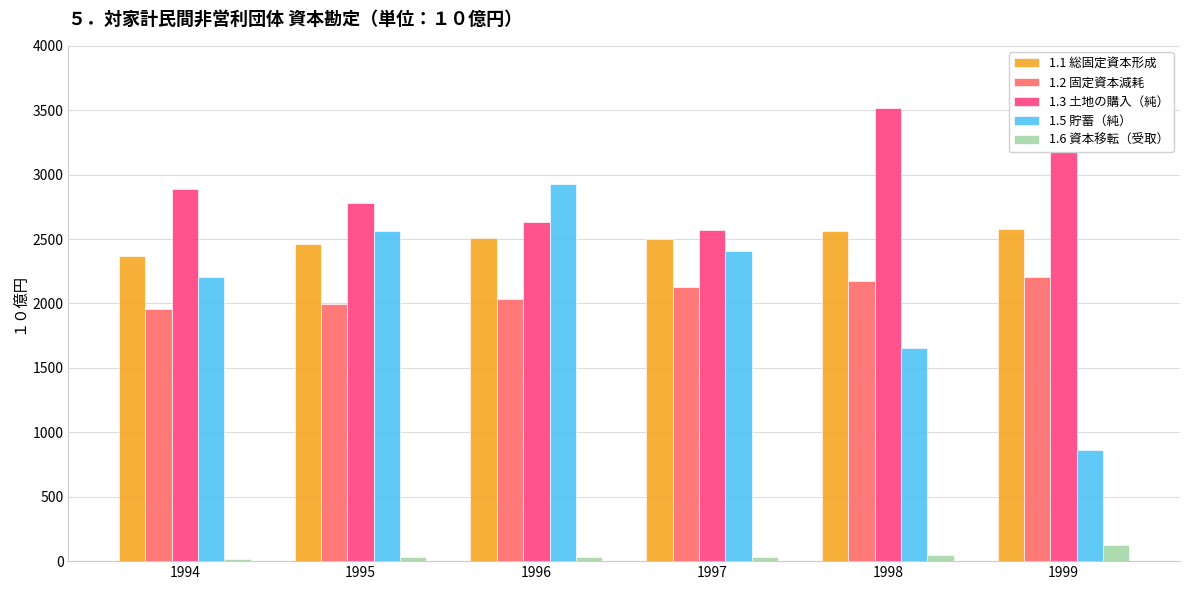

The 1.1 総固定資本形成 series shows 2371.6 at 1994. True or false?

True